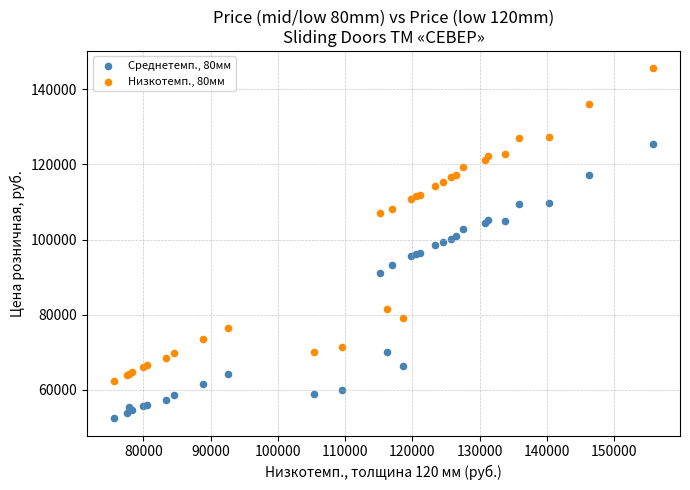

In the Среднетемп., 80мм series, what Y value is closest to 88995?

91019.2